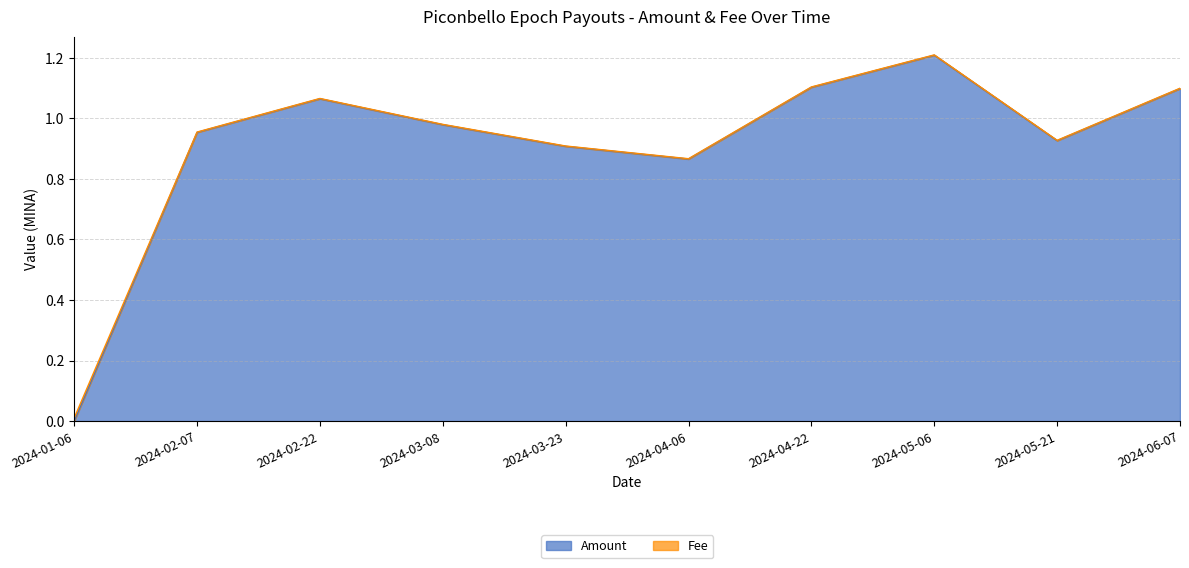

What is the difference between the maximum and minimum values?

1.2